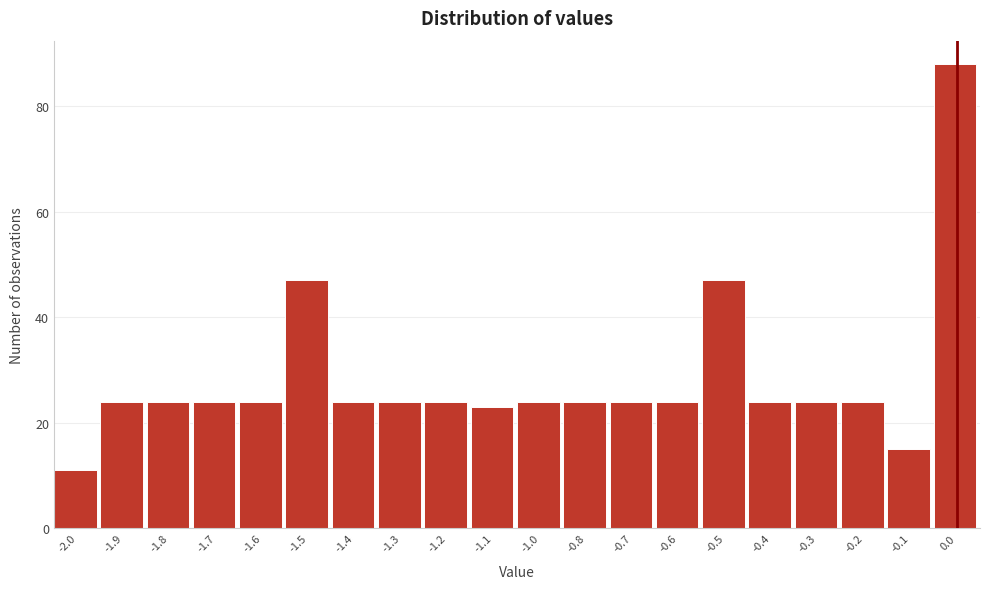

Reading left to right, extract all data points from this chart.

-2.0=11	-1.9=24	-1.8=24	-1.7=24	-1.6=24	-1.5=47	-1.4=24	-1.3=24	-1.2=24	-1.1=23	-1.0=24	-0.8=24	-0.7=24	-0.6=24	-0.5=47	-0.4=24	-0.3=24	-0.2=24	-0.1=15	0.0=88